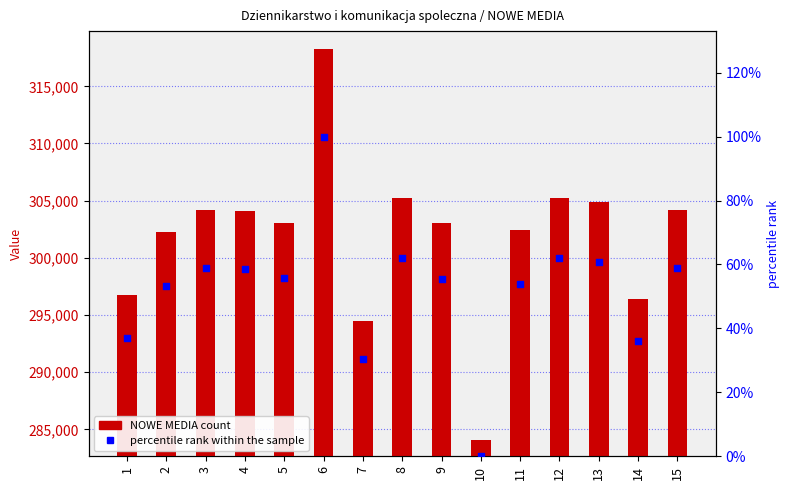

Which series has the largest total across all categories?

NOWE MEDIA